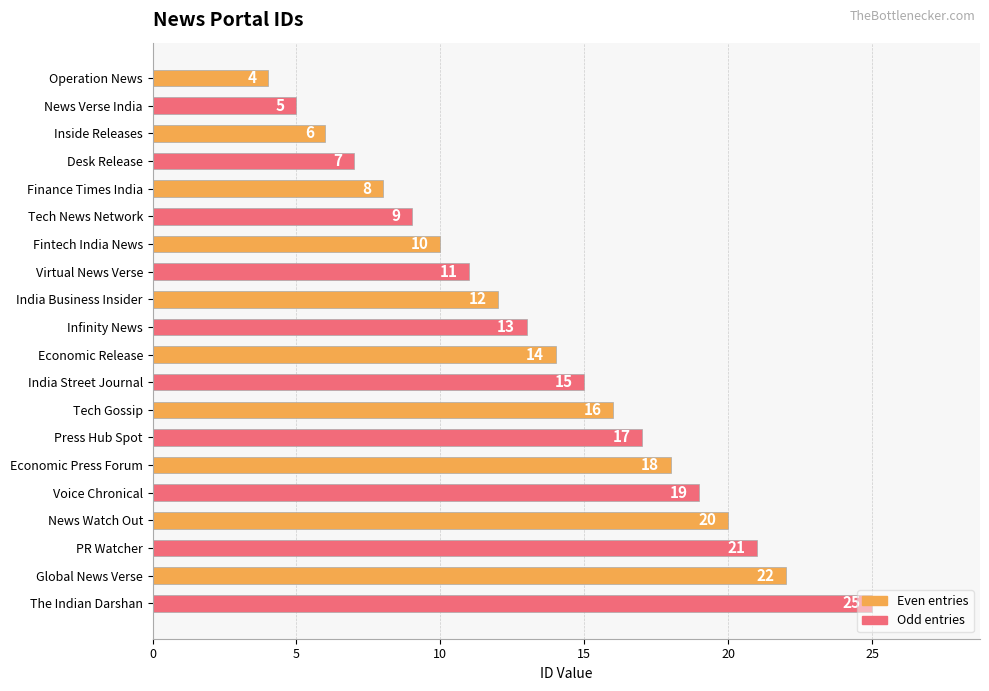

Rank the categories by value from lowest to highest.

Operation News, News Verse India, Inside Releases, Desk Release, Finance Times India, Tech News Network, Fintech India News, Virtual News Verse, India Business Insider, Infinity News, Economic Release, India Street Journal, Tech Gossip, Press Hub Spot, Economic Press Forum, Voice Chronical, News Watch Out, PR Watcher, Global News Verse, The Indian Darshan